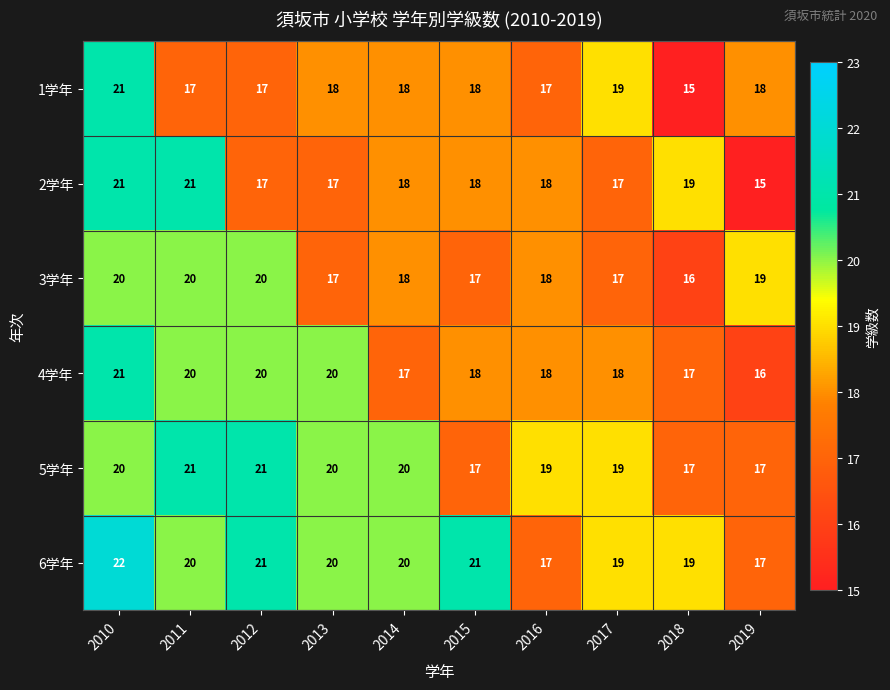

Count the 2学年 values in the range 17 to 19.

7